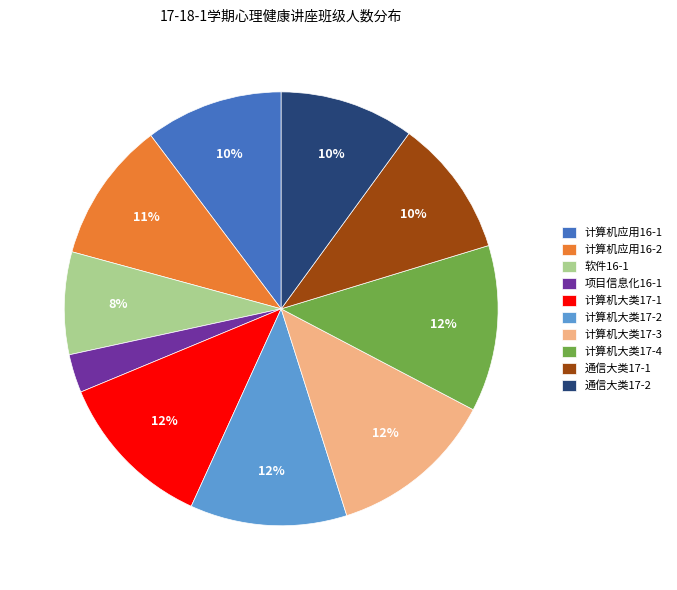

What percentage is the 通信大类17-1 slice, to the nearest percent?

10%